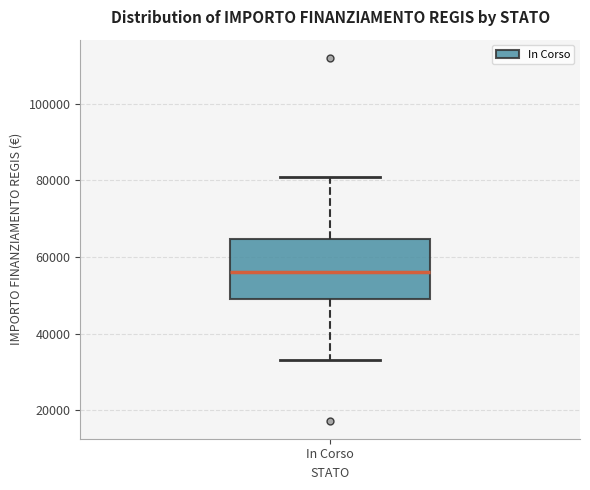

Transcribe this box plot: give where the median line is, the range the box spans, and where the two whiskers end, as read against the y-axis. The values are not printed on the chart, so give them approximately, as read against the axis.

median 56000, box 50000 to 64000, whiskers 32000 to 80000